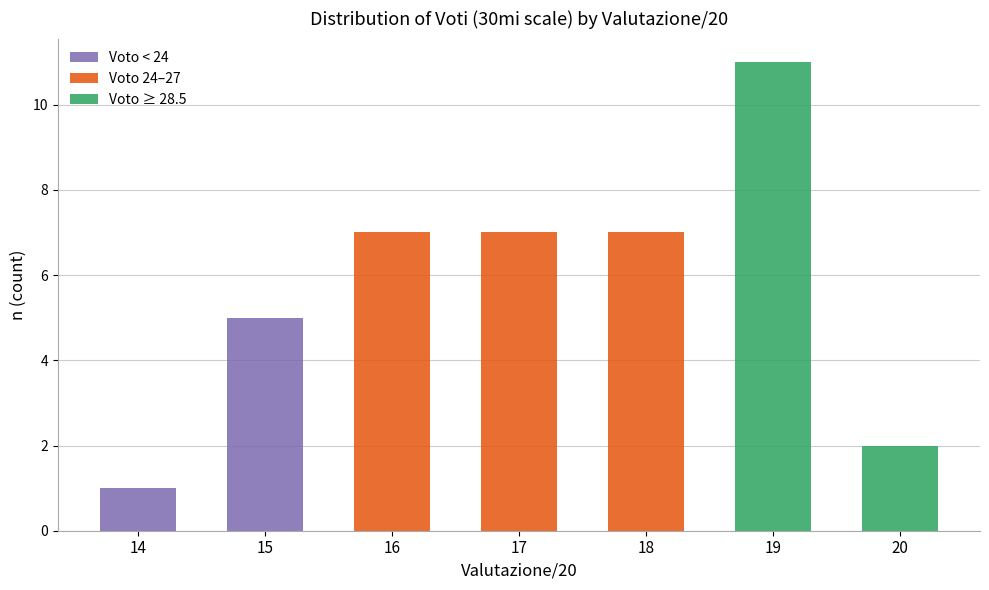

The Voto < 24 series shows 2 at 17. True or false?

False